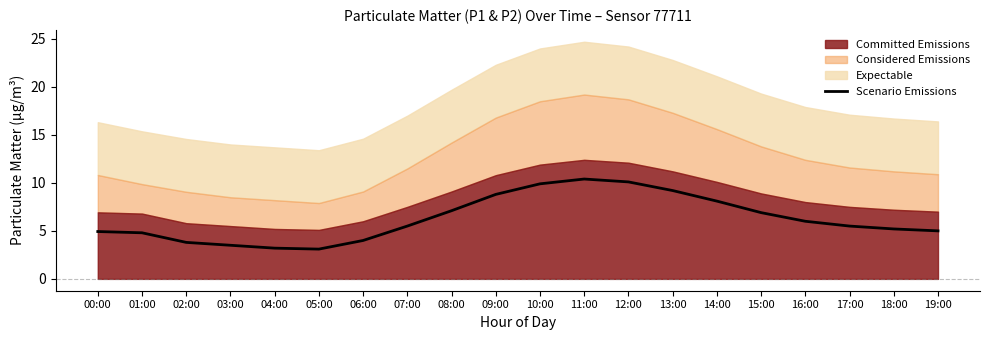

What is the highest value of the Scenario Emissions series?

10.4